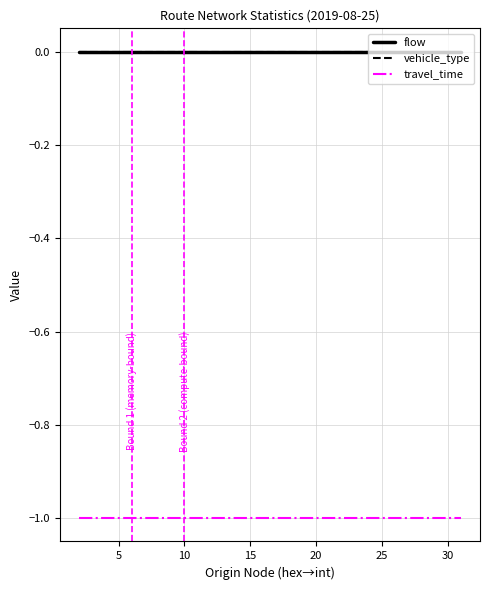

What is the minimum value for travel_time?

-1